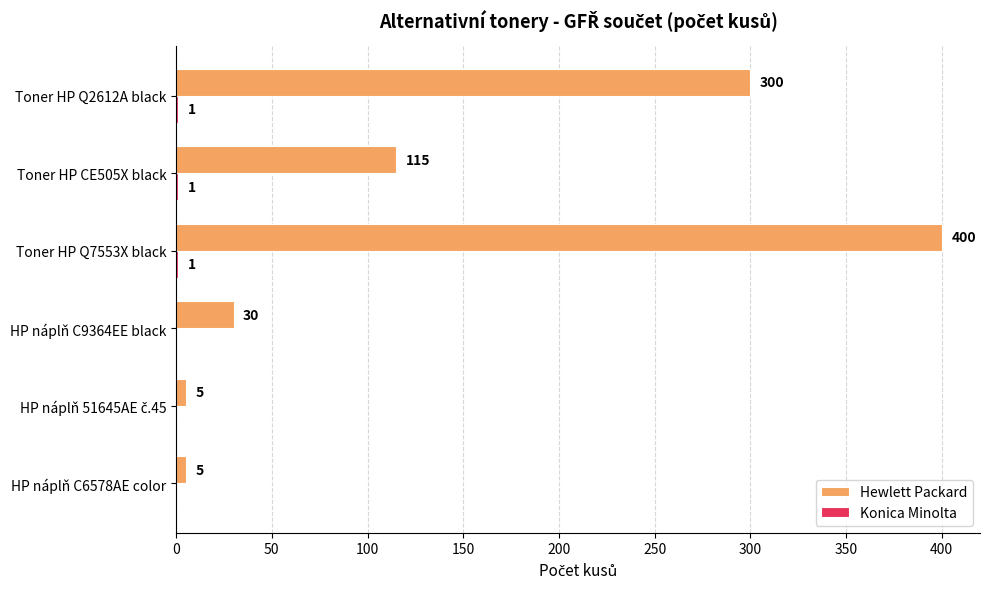

Which series has the largest range (max minus min)?

Hewlett Packard